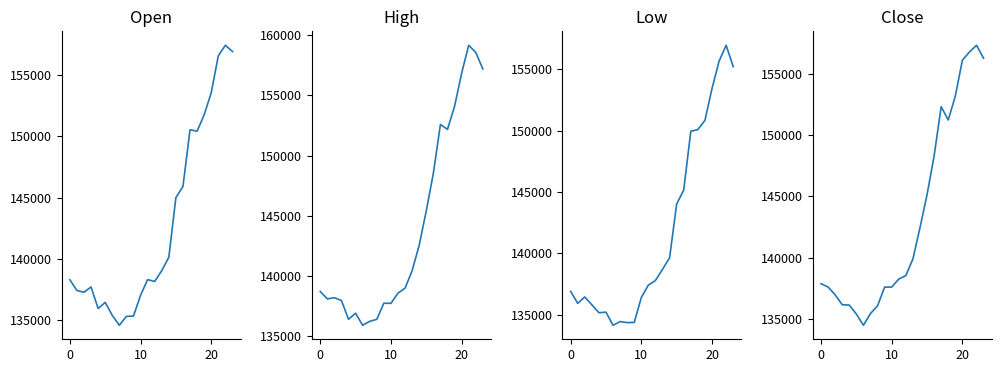

What is the average value of the High series?

143975